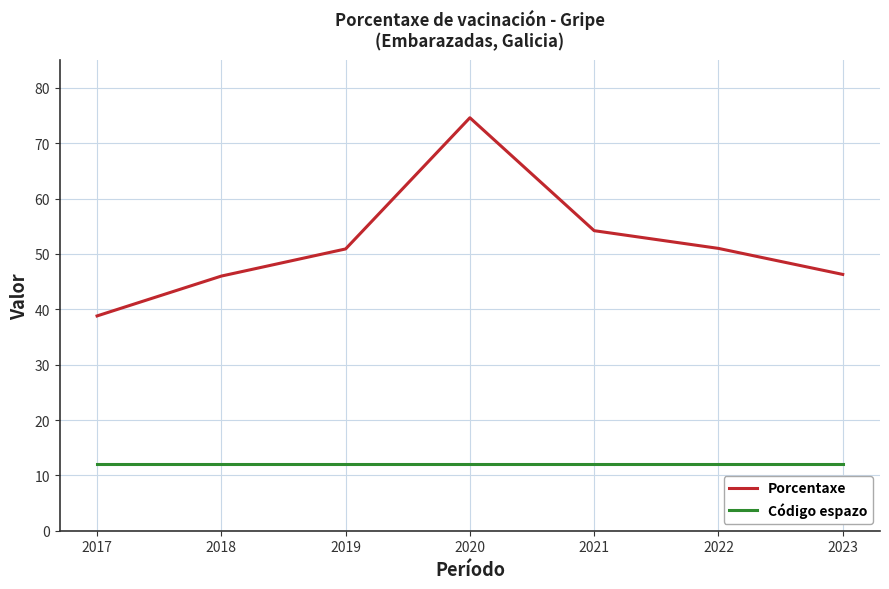

Which category has the highest value across all series?

2020